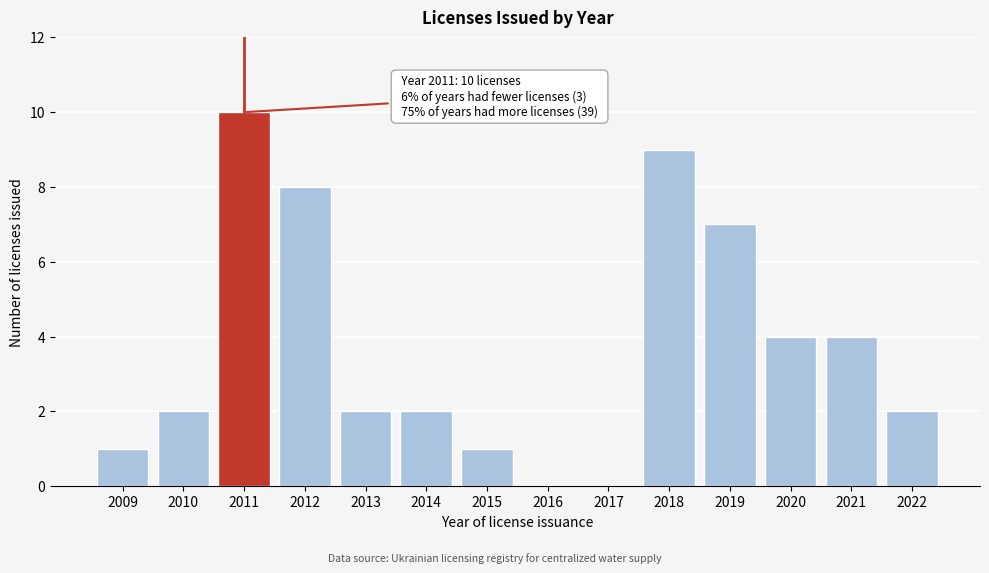

Reading right to left, extract all data points from this chart.

2022=2	2021=4	2020=4	2019=7	2018=9	2017=0	2016=0	2015=1	2014=2	2013=2	2012=8	2011=10	2010=2	2009=1